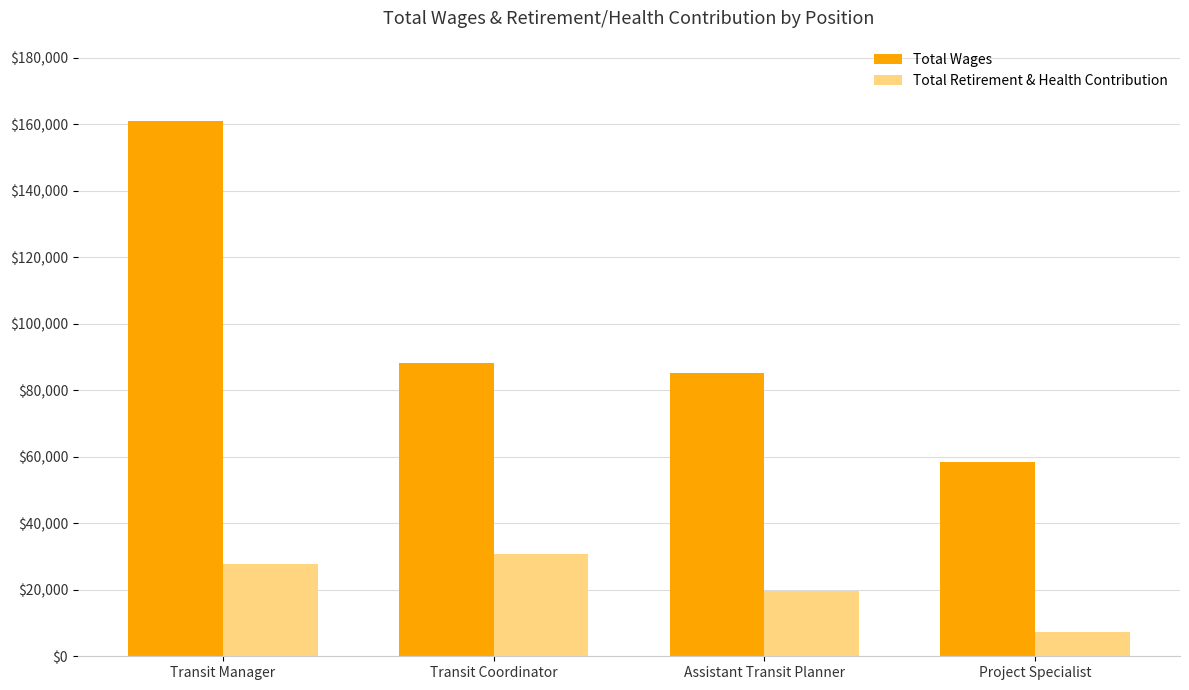

Reading left to right, extract all data points from this chart.

Total Wages: 160994	88191	85215	58574
Total Retirement & Health Contribution: 27802	30641	19627	7382